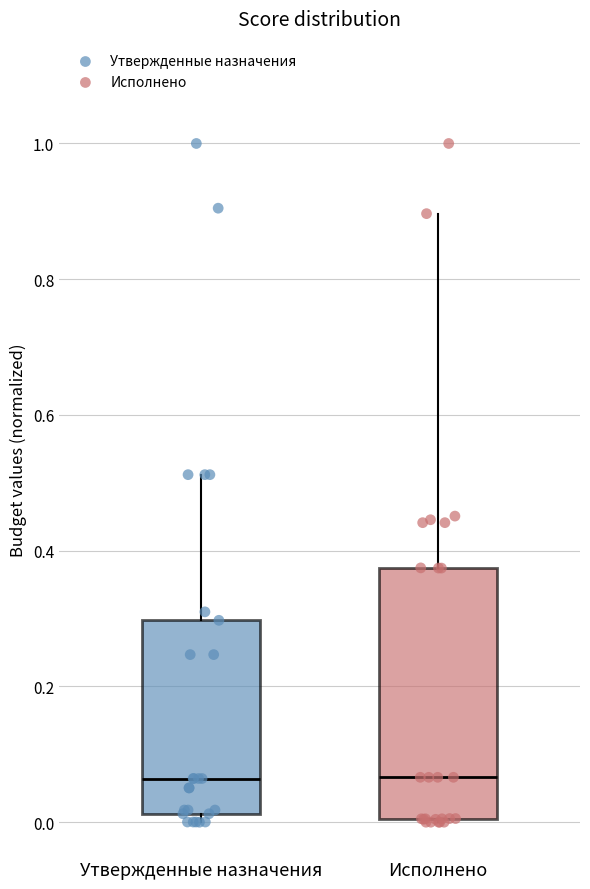

Reading left to right, read every box against the y-axis: the position of its median line, the range the box covers, and the ends of its whiskers. The values are not printed on the chart, so give them approximately, as read against the axis.

Утвержденные назначения: median 0.06, box 0.02 to 0.30, whiskers 0.00 to 0.52
Исполнено: median 0.06, box 0.00 to 0.38, whiskers 0.00 to 0.90